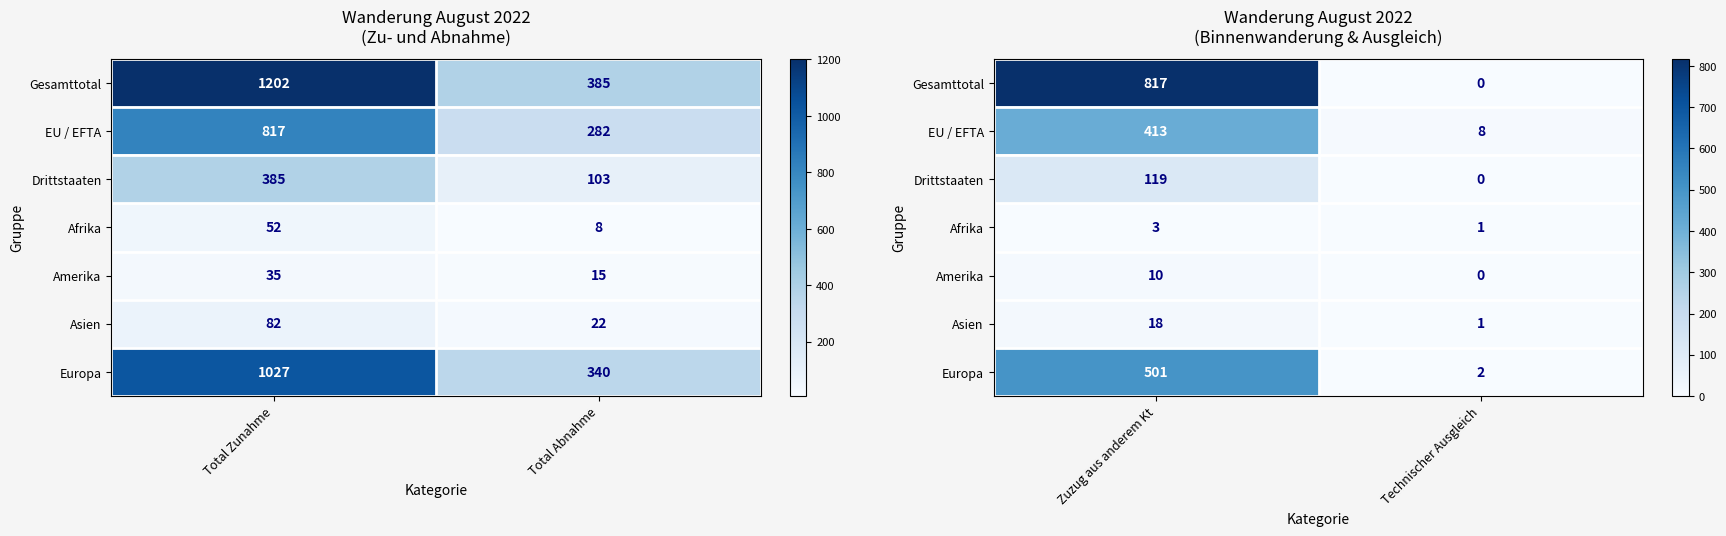

At how many categories does at least one series exceed 360?

1